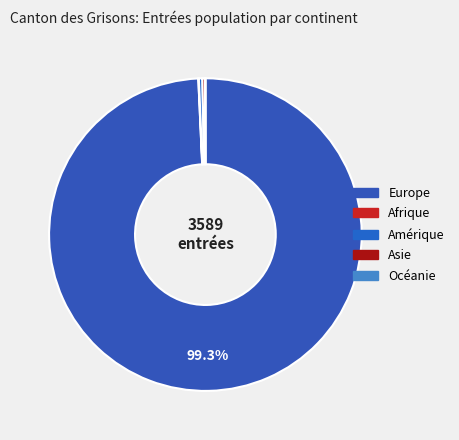

To the nearest percent, what portion does Europe represent?

99%